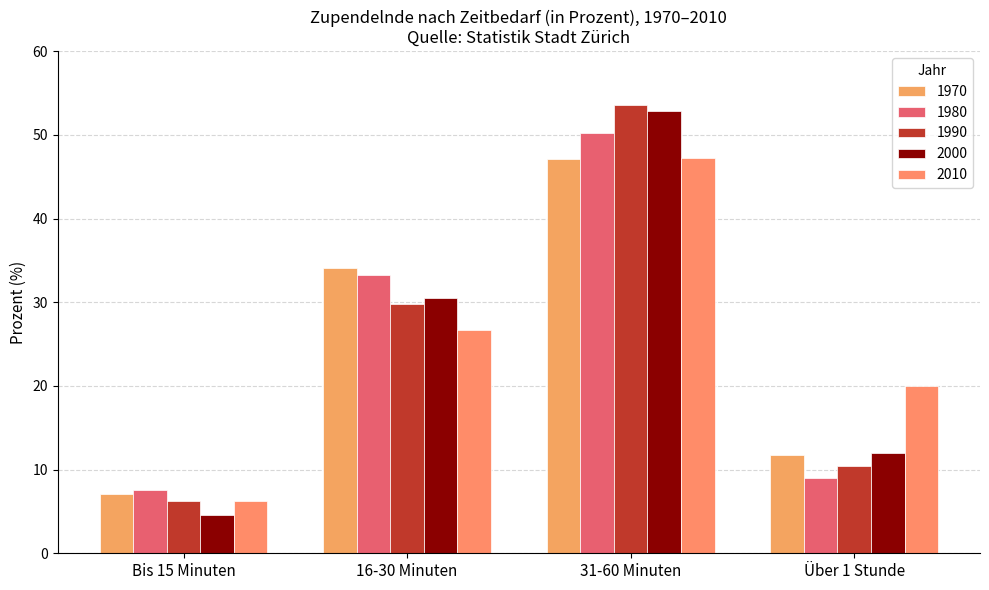

The value of 1970 at 16-30 Minuten is 34.1. True or false?

True